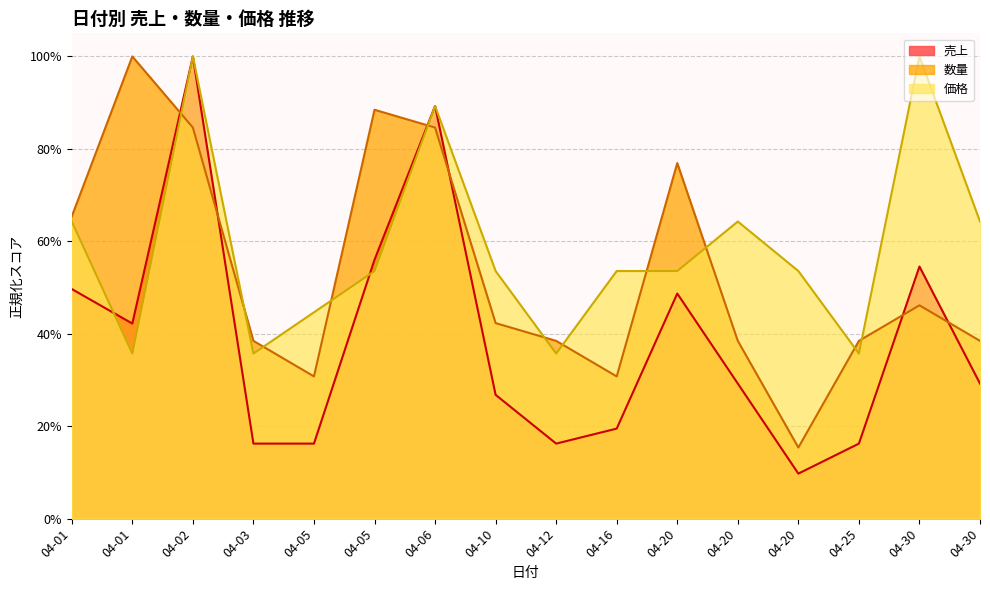

True or false: 売上 and 数量 intersect in this chart.

True